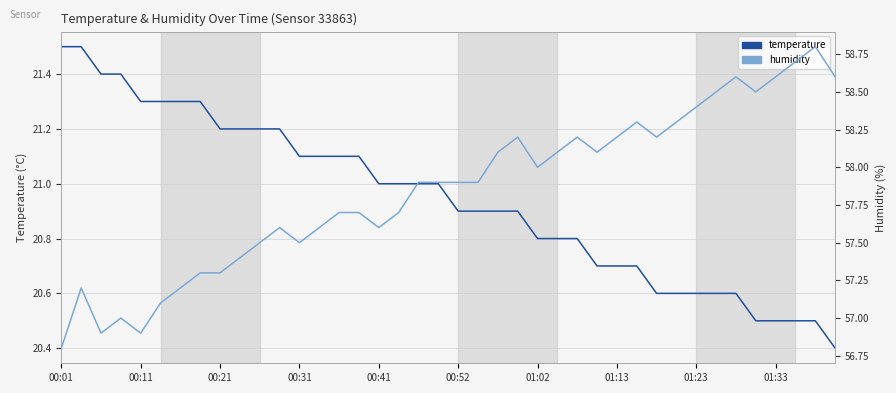

At which category does the chart reach its peak across all series?

38